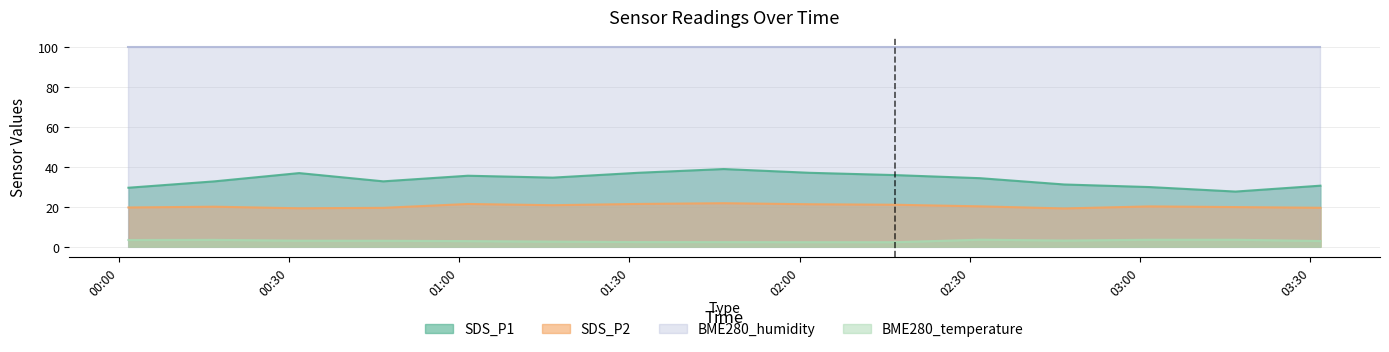

The value of SDS_P2 at 2022/12/07 00:16:50 is 35.0. True or false?

False